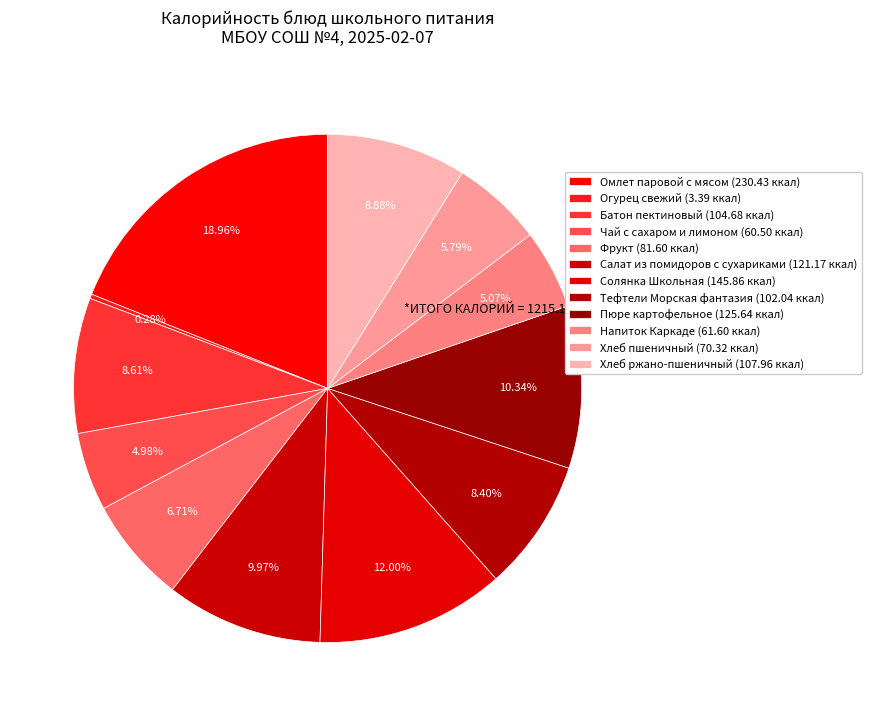

To the nearest percent, what is the combined percentage of Напиток Каркаде and Салат из помидоров с сухариками?

15%